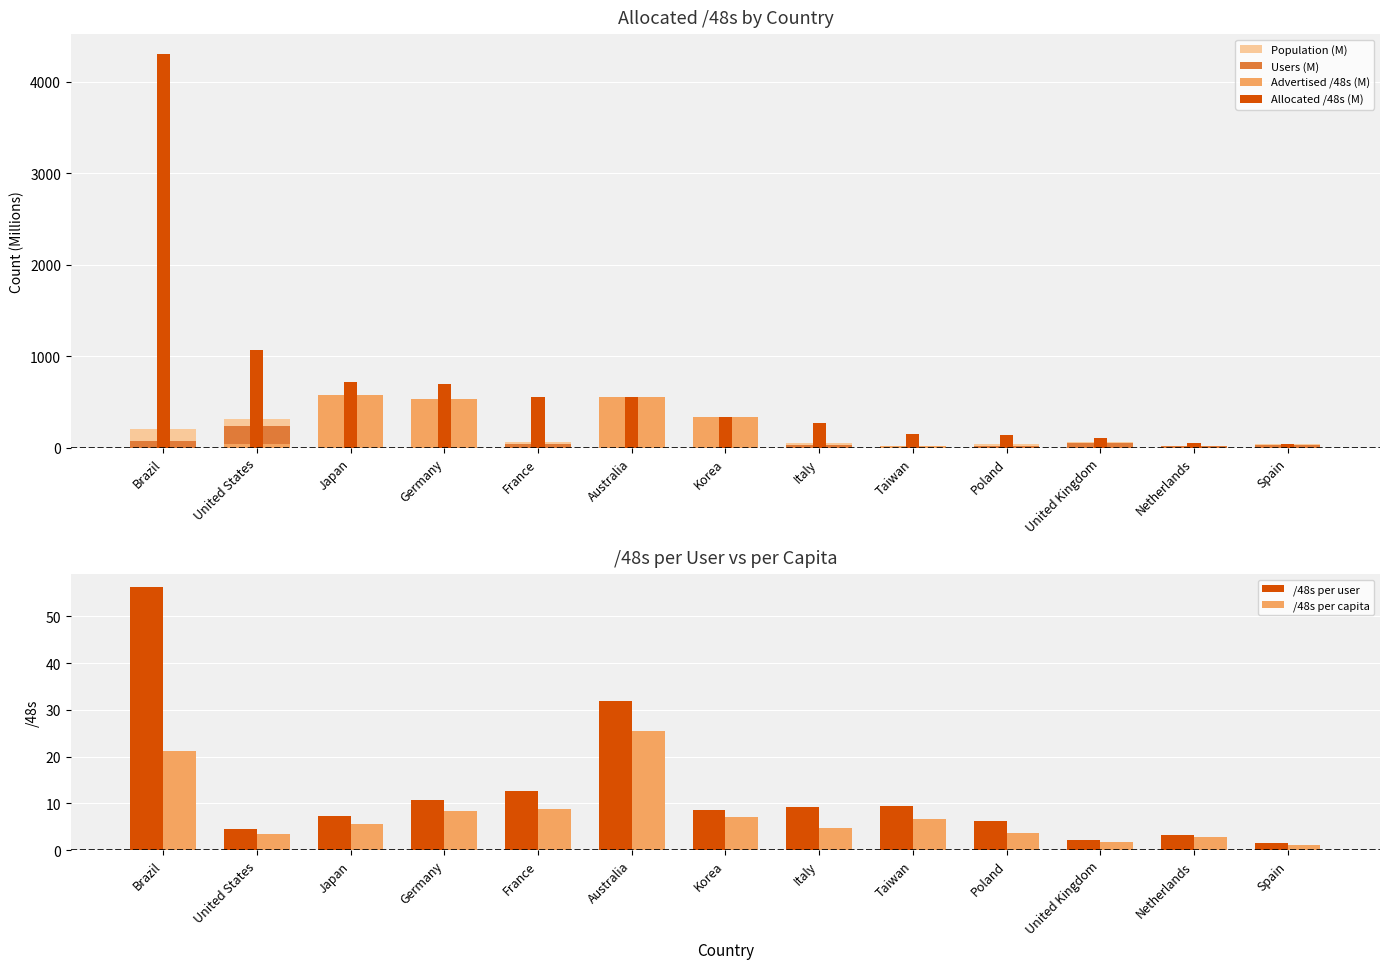

What is the sum of all /48s per capita values?

100.6